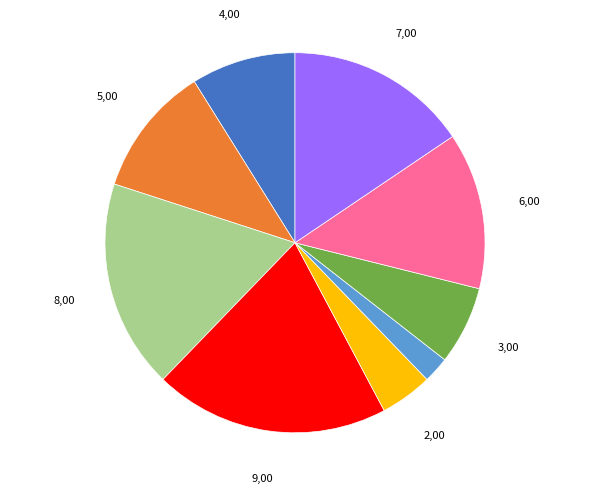

Does any single category account for the majority?

No